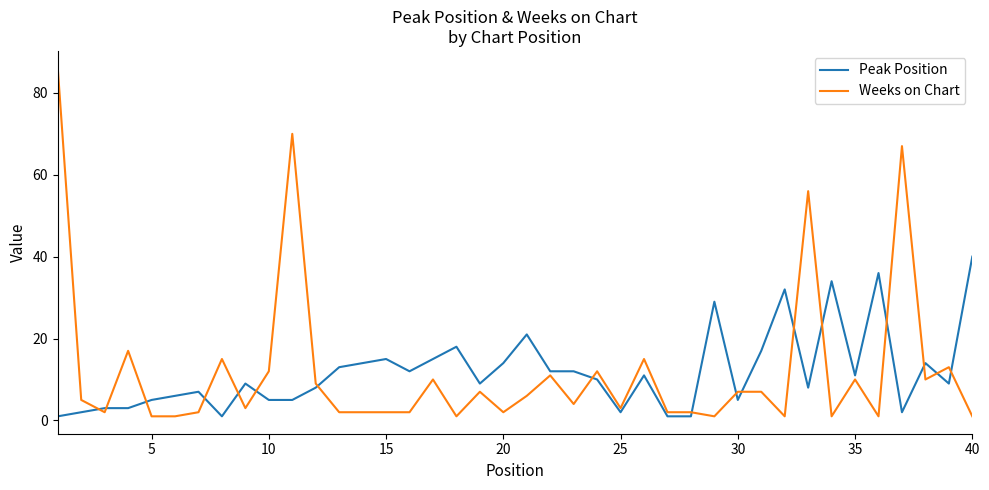

Which series ends up on top after the final intersection of Weeks on Chart and Peak Position?

Peak Position